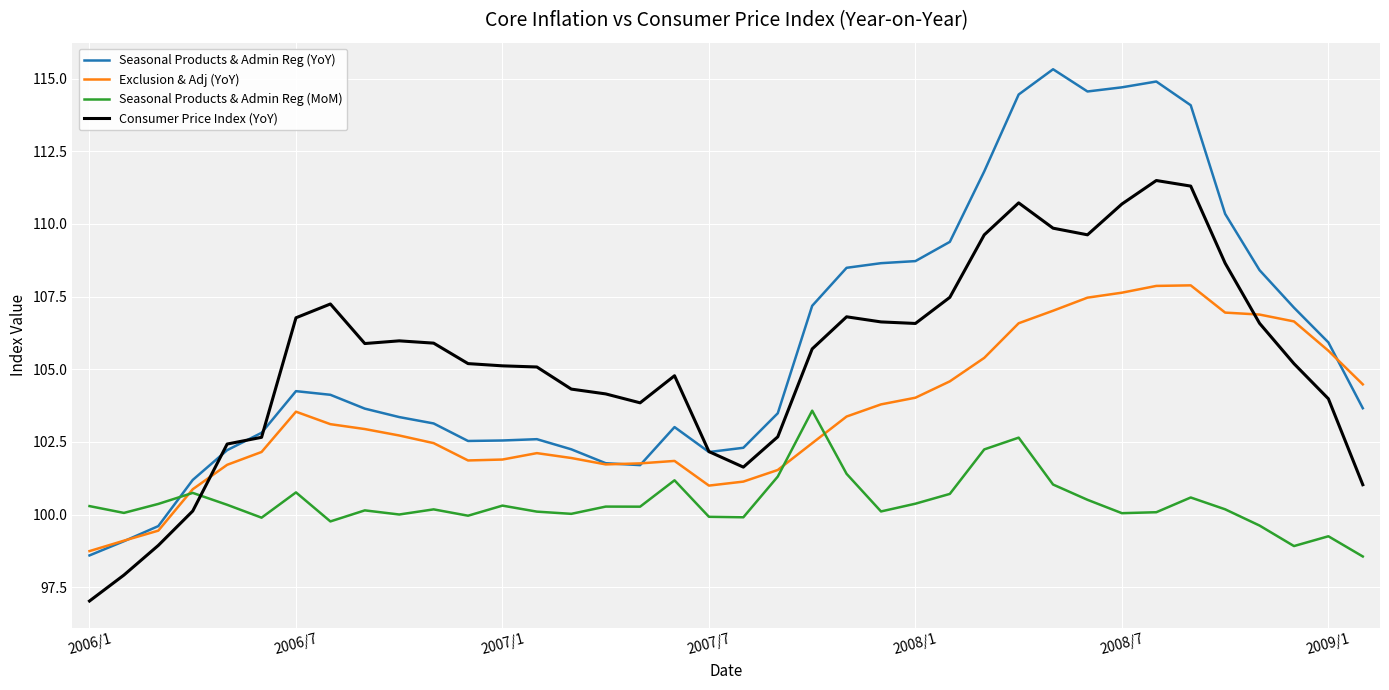

Which series ends up on top after the final intersection of Consumer Price Index (YoY) and Seasonal Products & Admin Reg (MoM)?

Consumer Price Index (YoY)